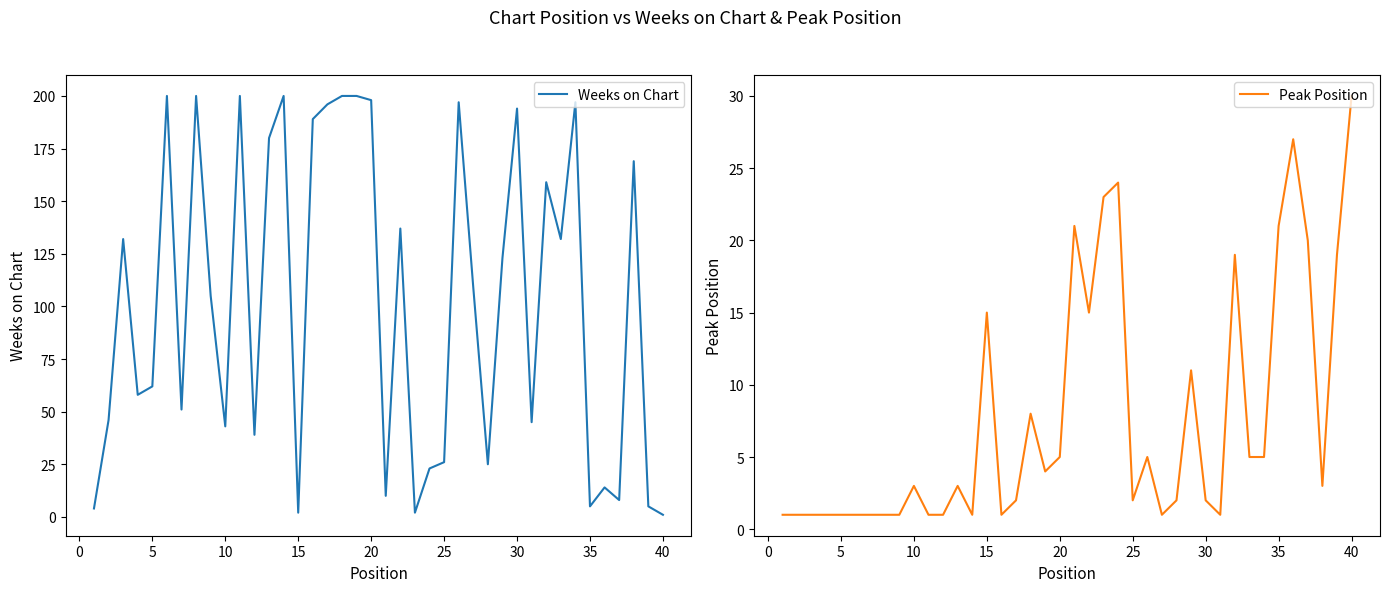

What value does the Peak Position series have at 40, to the nearest 10?

30